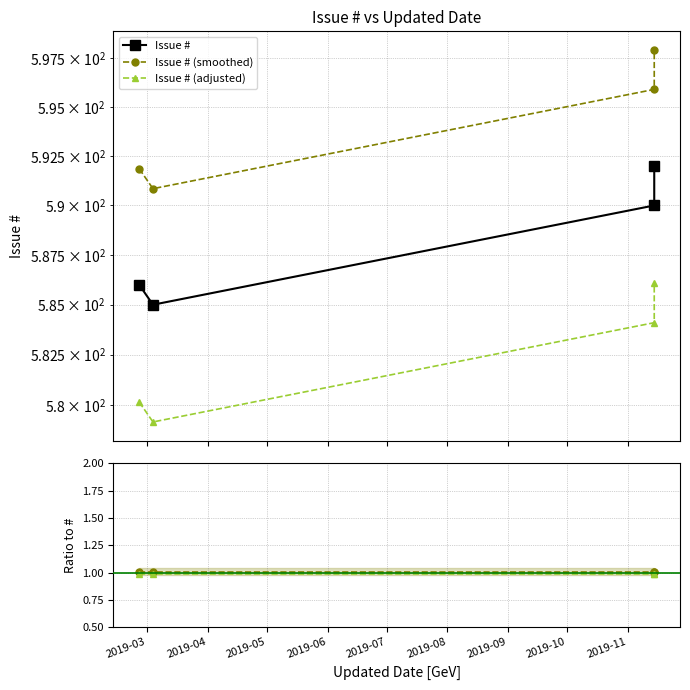

The value of Issue # (adjusted) at 2019-06 is 1.6. True or false?

False